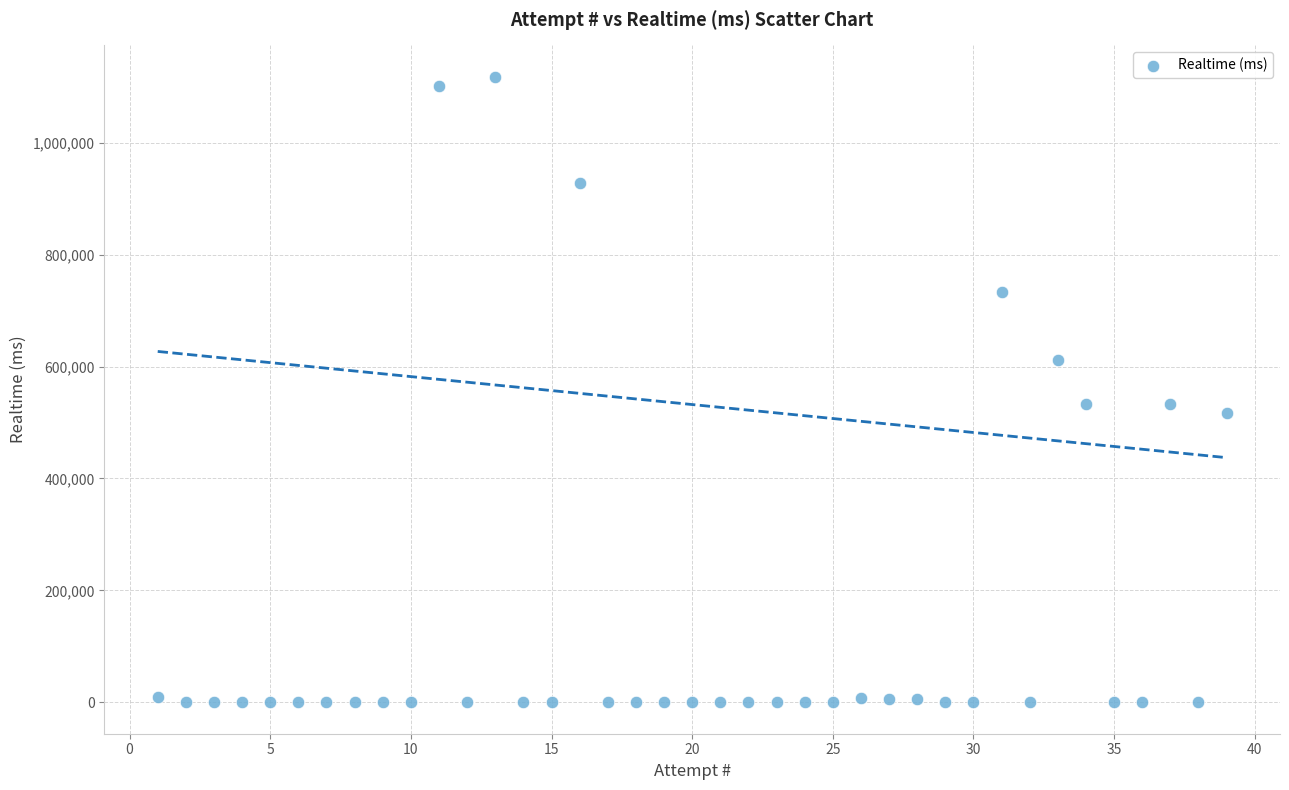

What is the range of X values (max minus min)?

38